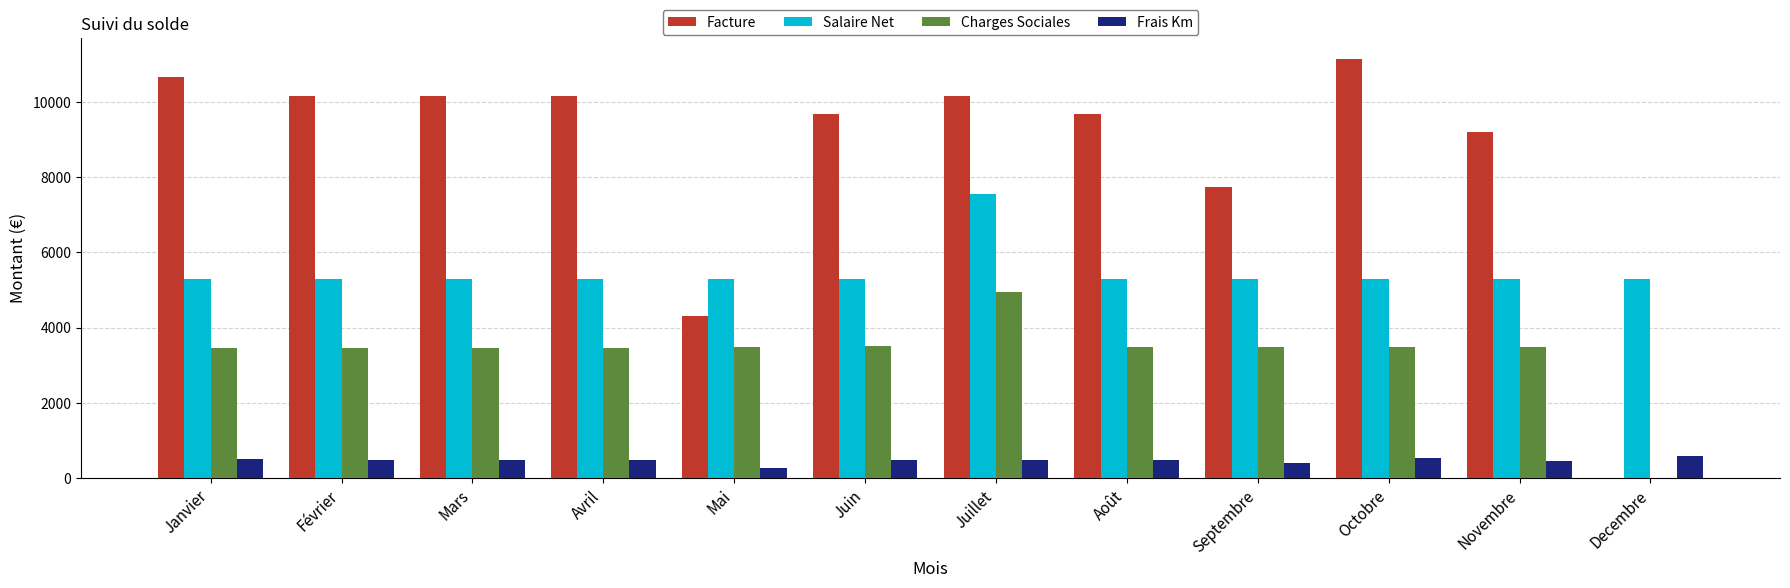

What is the sum of the Charges Sociales values at Avril and Mai?

6952.0